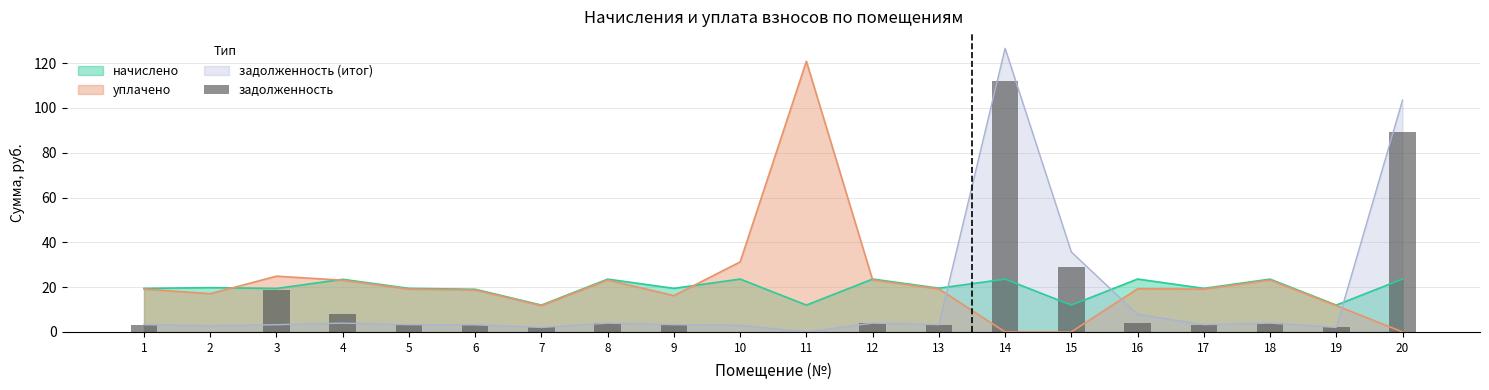

True or false: the data shows 1.5 at 12.

False